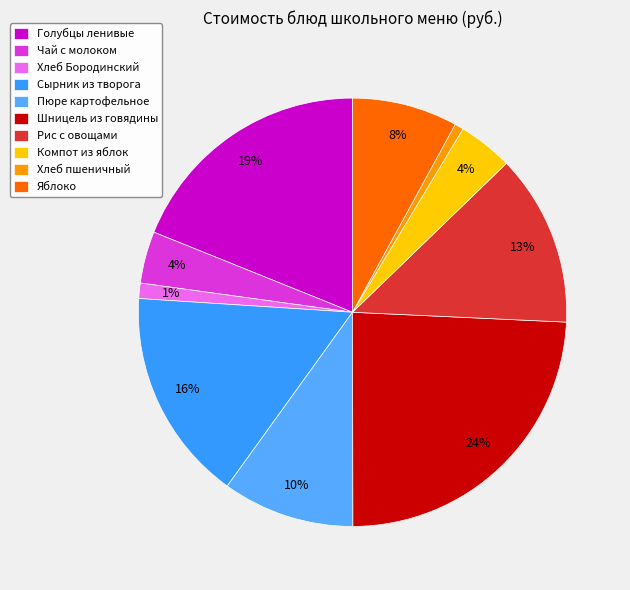

Which slice is the largest?

Шницель из говядины